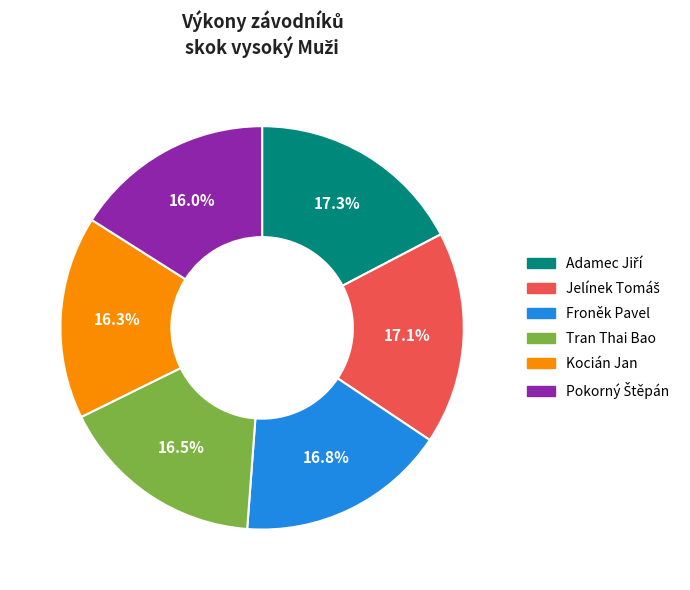

Is it true that Tran Thai Bao is 28% of the pie?

False